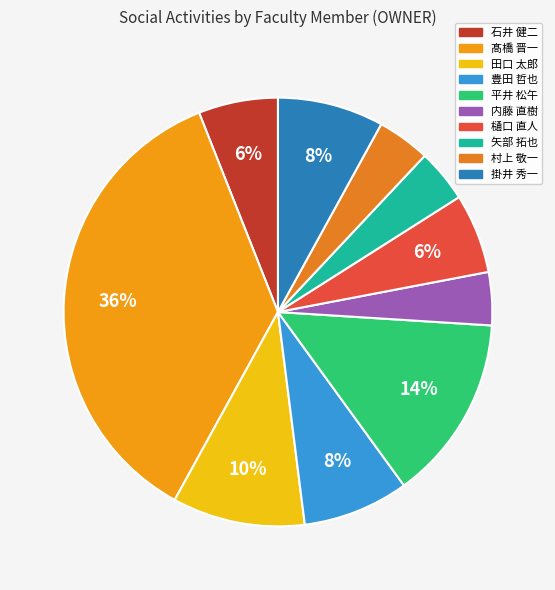

Count the number of slices in the pie.

10